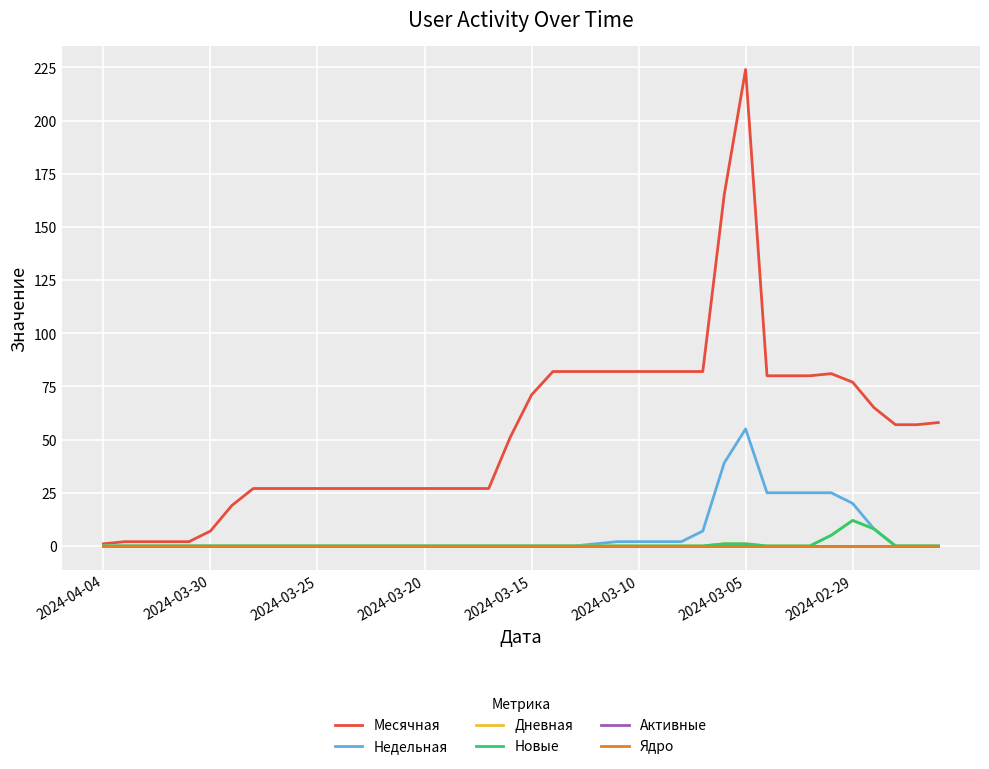

Does the chart display data point markers on the line(s)?

No